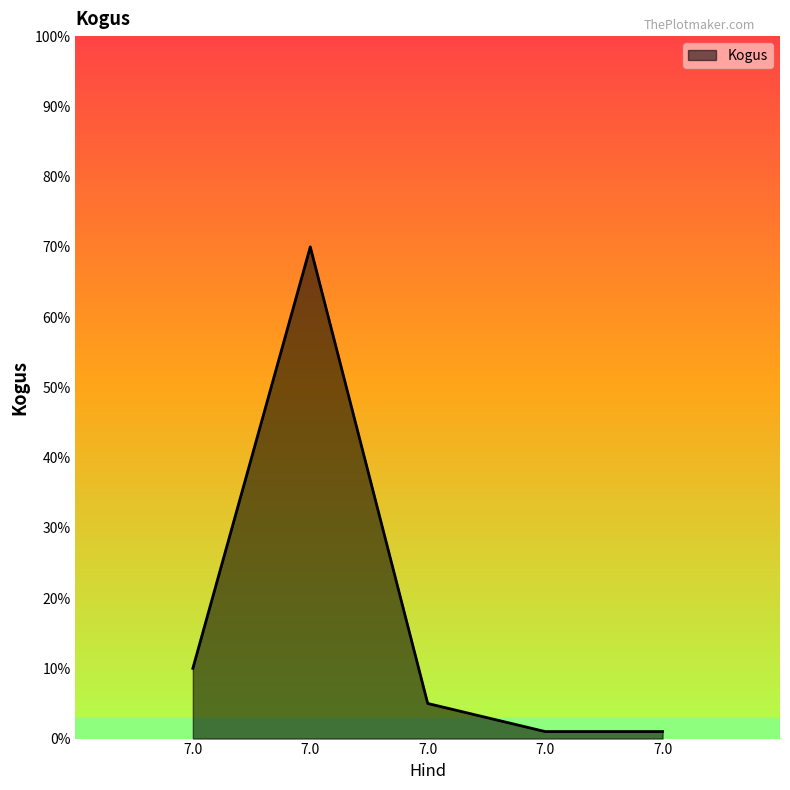

What is the maximum value shown in the chart?

70